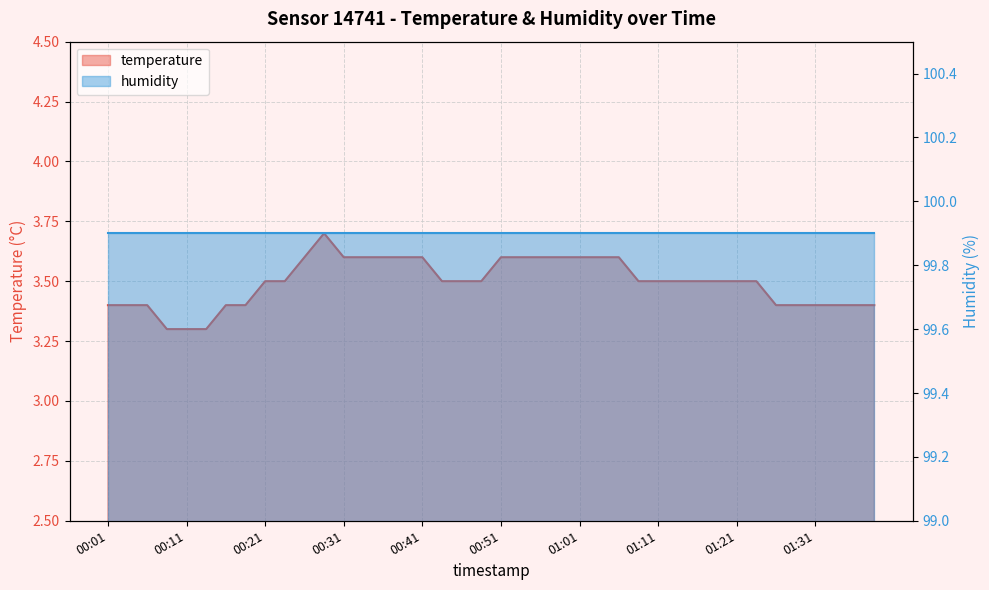

Is it true that the value at 00:34 is 3.6?

True